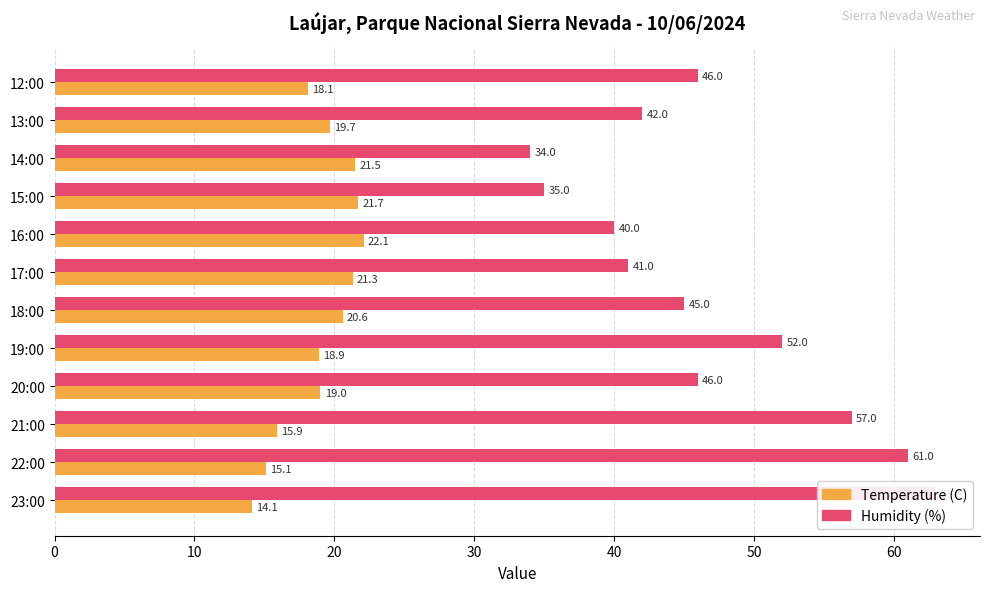

Which series has the widest spread of values?

Humidity (%)